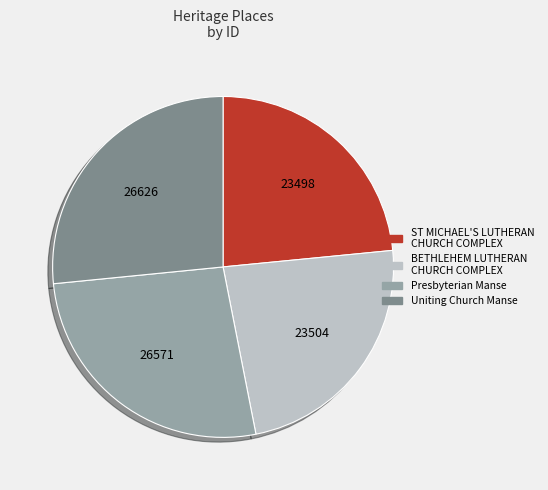

Do BETHLEHEM LUTHERAN CHURCH COMPLEX and ST MICHAEL'S LUTHERAN CHURCH COMPLEX together represent more than half of the pie?

No